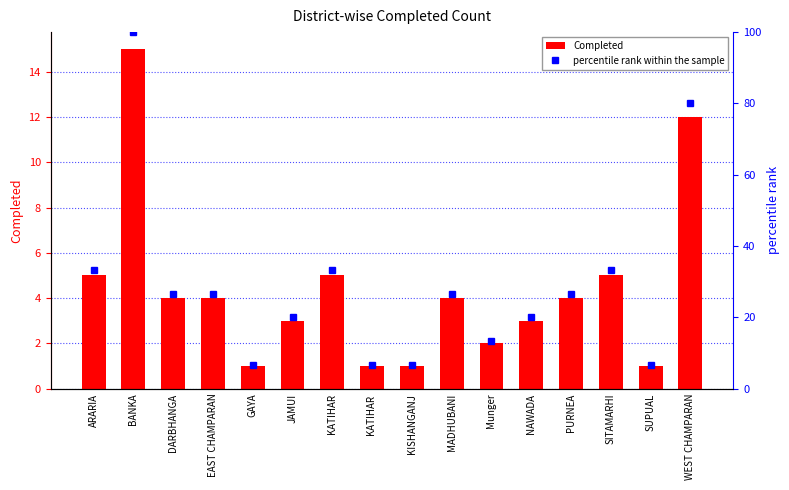

Which has a higher value, KATIHAR  or DARBHANGA?

DARBHANGA